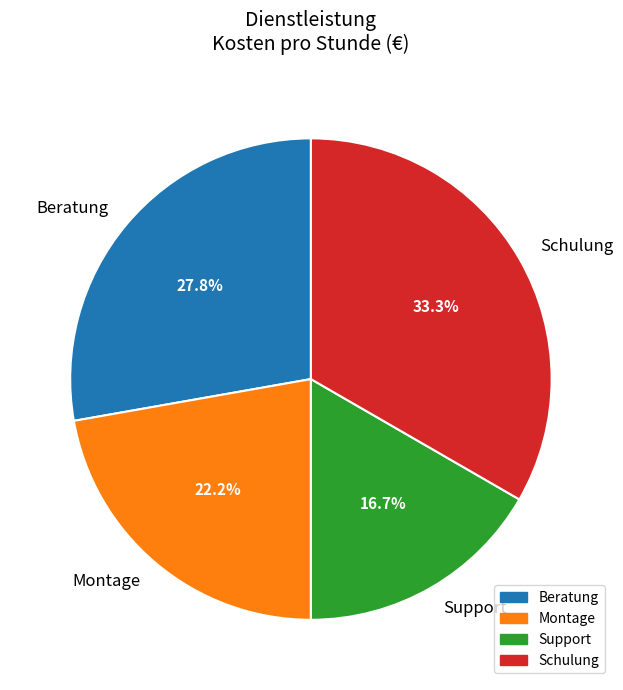

Rank the categories by value from lowest to highest.

Support, Montage, Beratung, Schulung